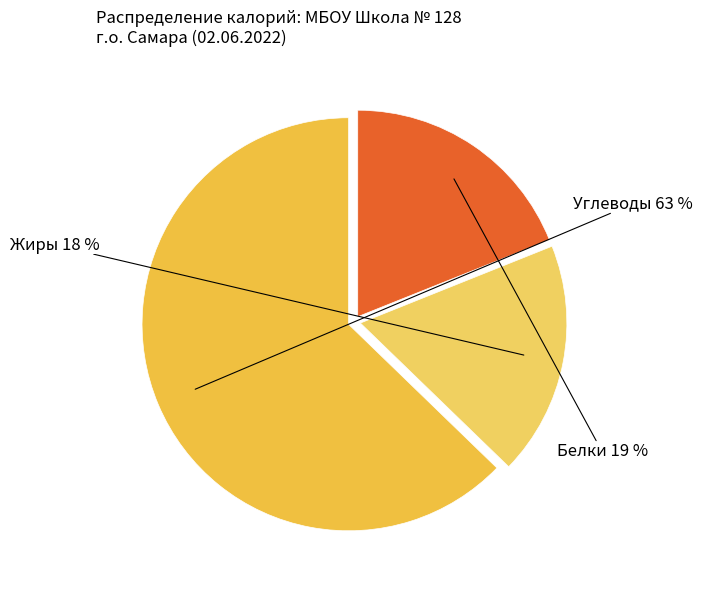

Is the sum of Жиры and Белки greater than half?

No